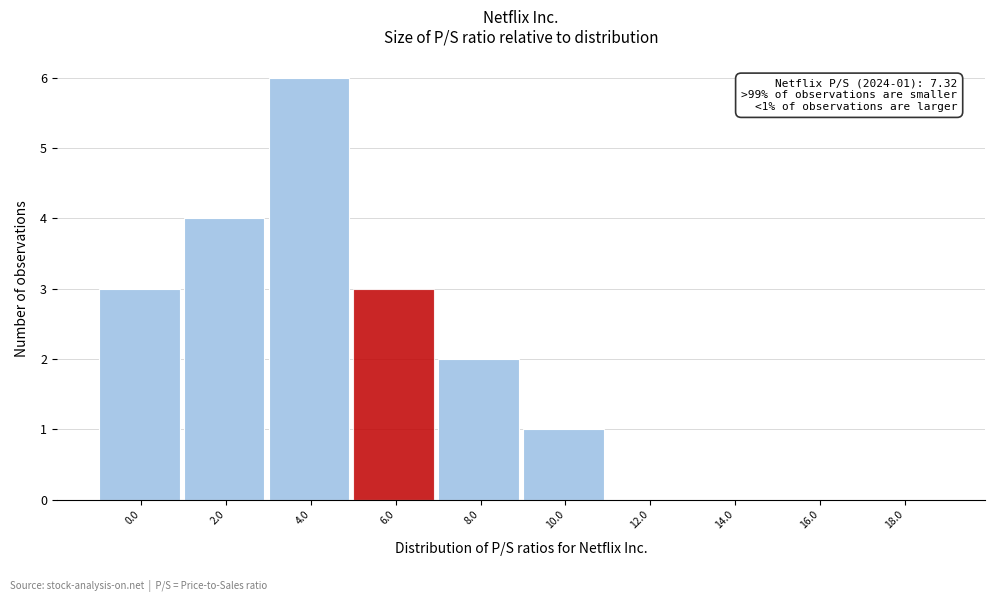

Reading left to right, what are all the values shown in this chart?

0.0=3	2.0=4	4.0=6	6.0=3	8.0=2	10.0=1	12.0=0	14.0=0	16.0=0	18.0=0